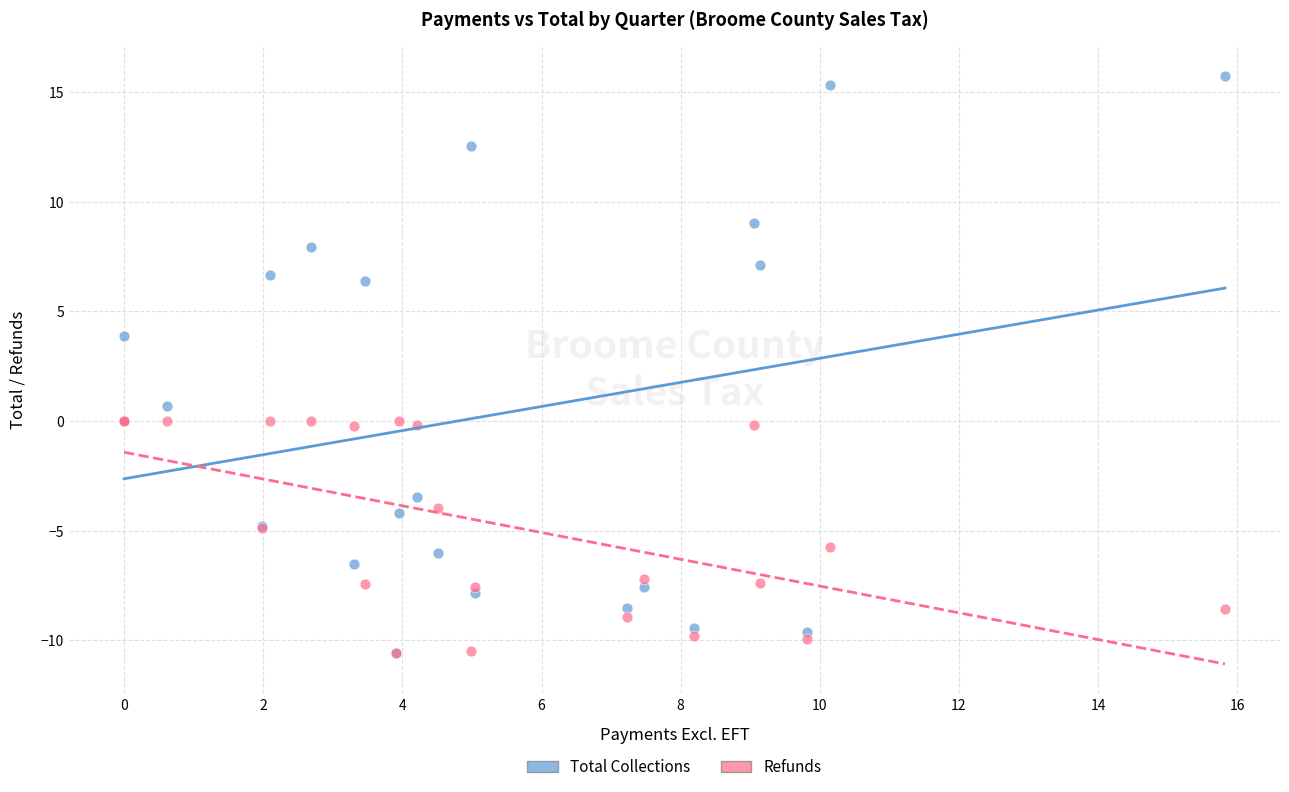

Which series contains the highest Y value?

Total Collections